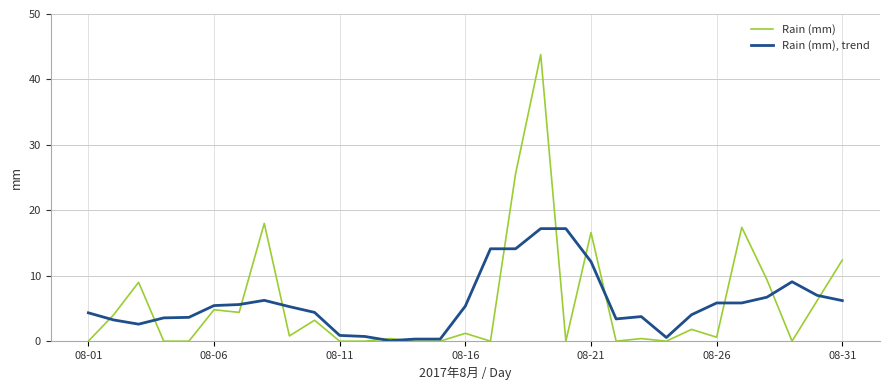

Rank the series by their maximum value, from lowest to highest.

Rain (mm), trend, Rain (mm)